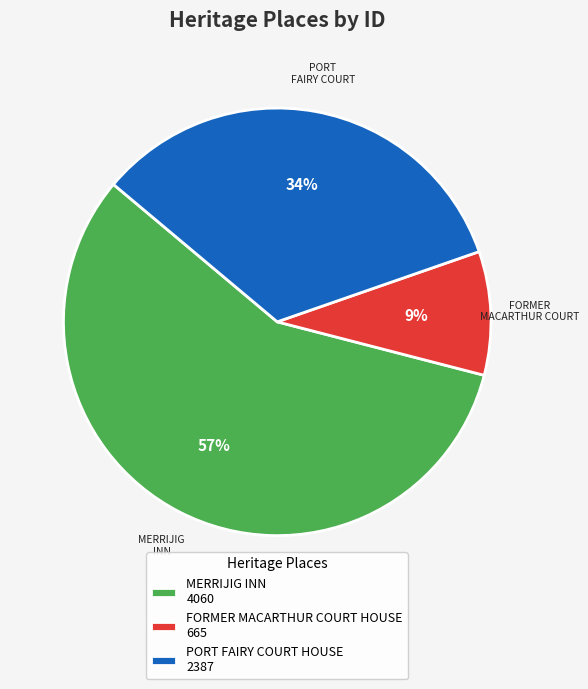

What is the smallest slice in the pie chart?

FORMER MACARTHUR COURT HOUSE